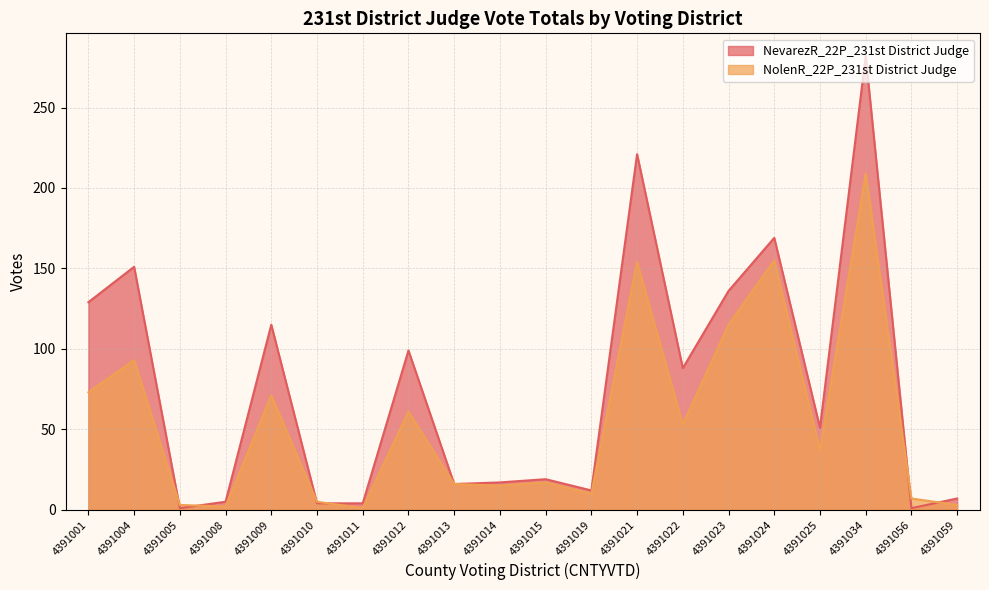

Reading left to right, extract all data points from this chart.

NevarezR_22P_231st District Judge: 4391001=129	4391004=151	4391005=1	4391008=5	4391009=115	4391010=4	4391011=4	4391012=99	4391013=16	4391014=17	4391015=19	4391019=12	4391021=221	4391022=88	4391023=136	4391024=169	4391025=51	4391034=282	4391056=1	4391059=7
NolenR_22P_231st District Judge: 4391001=73	4391004=93	4391005=3	4391008=2	4391009=71	4391010=5	4391011=1	4391012=61	4391013=16	4391014=15	4391015=17	4391019=10	4391021=154	4391022=53	4391023=115	4391024=155	4391025=37	4391034=209	4391056=7	4391059=3